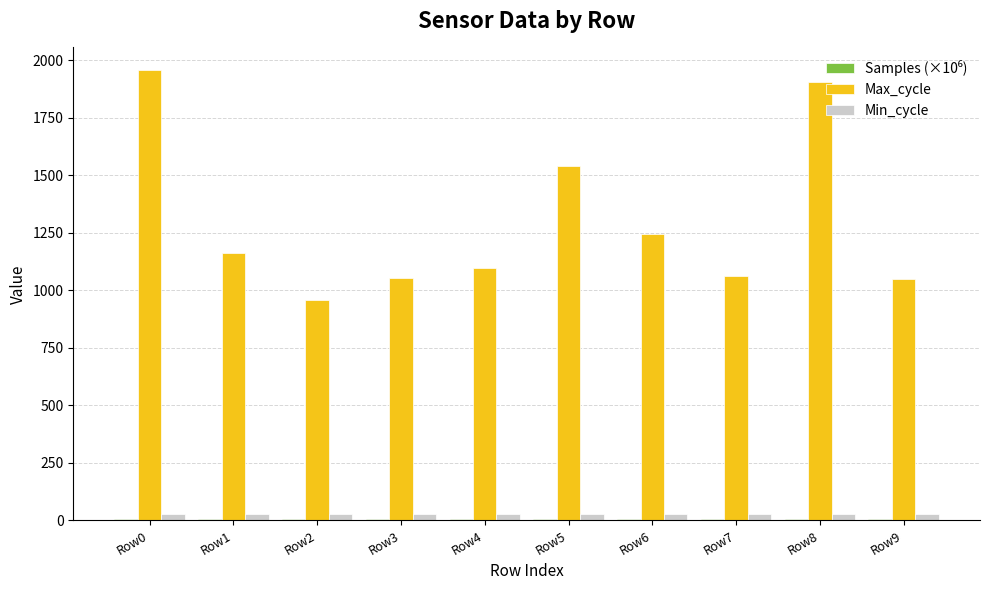

What is the maximum value shown in the chart?

1958.0